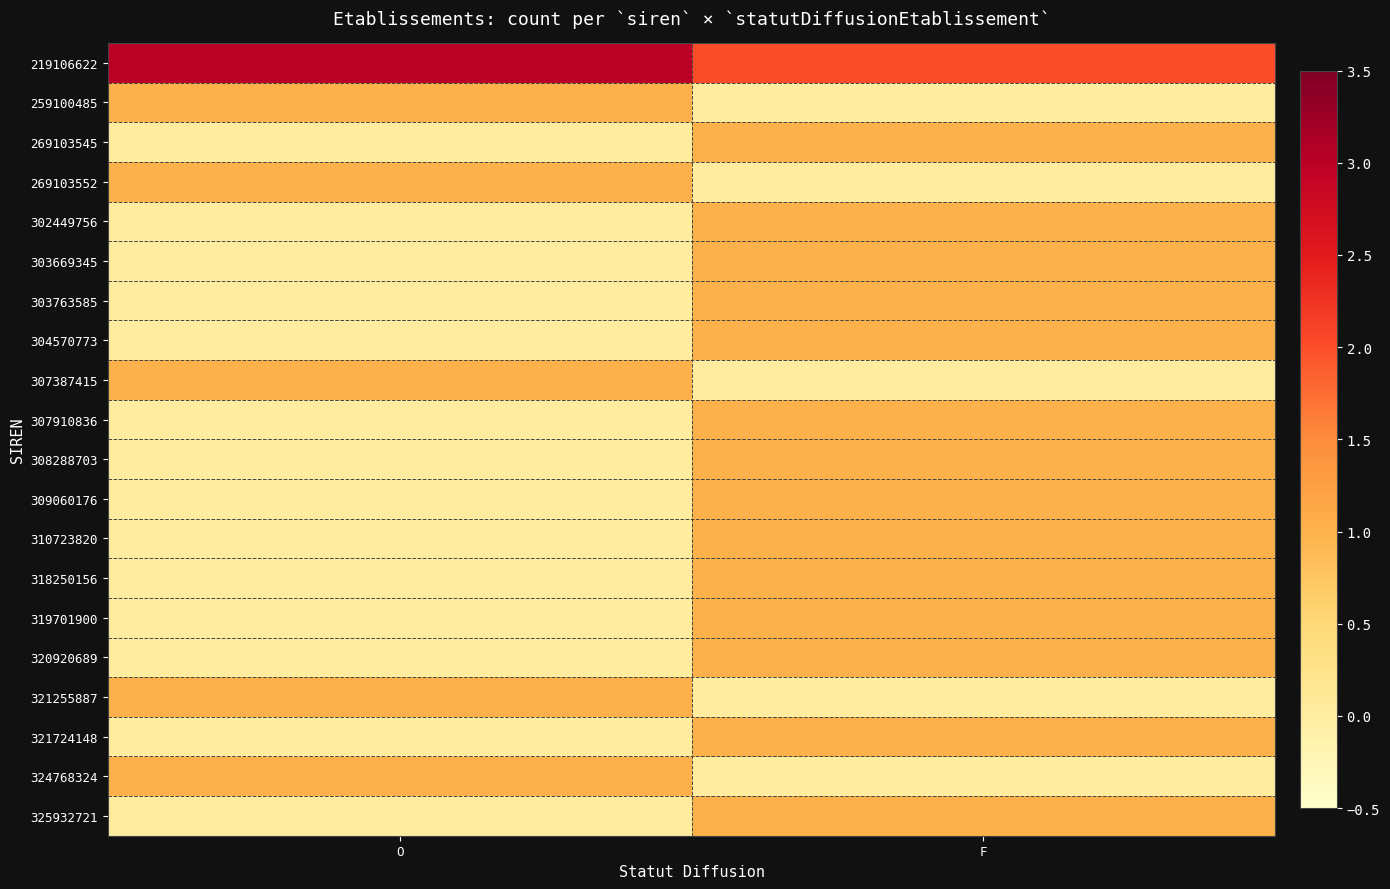

At which category does the chart reach its peak across all series?

O